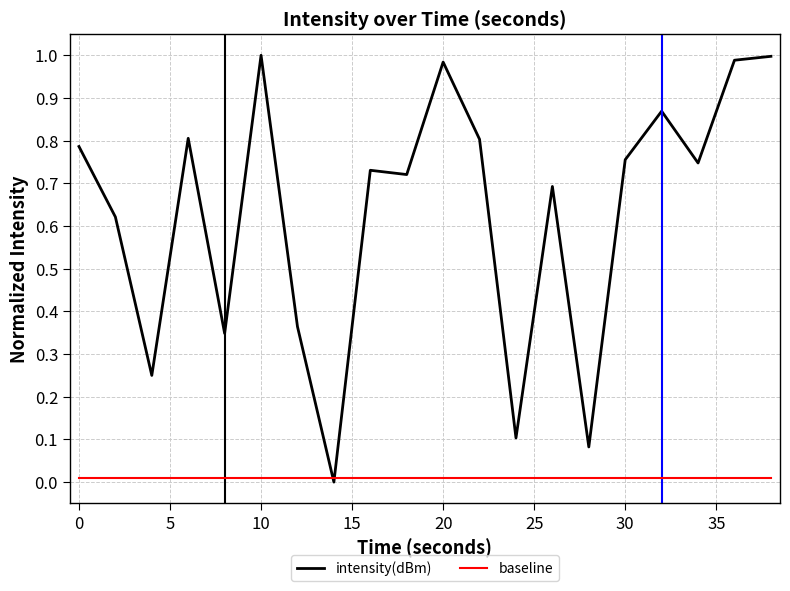

Which series has the widest spread of values?

intensity(dBm)